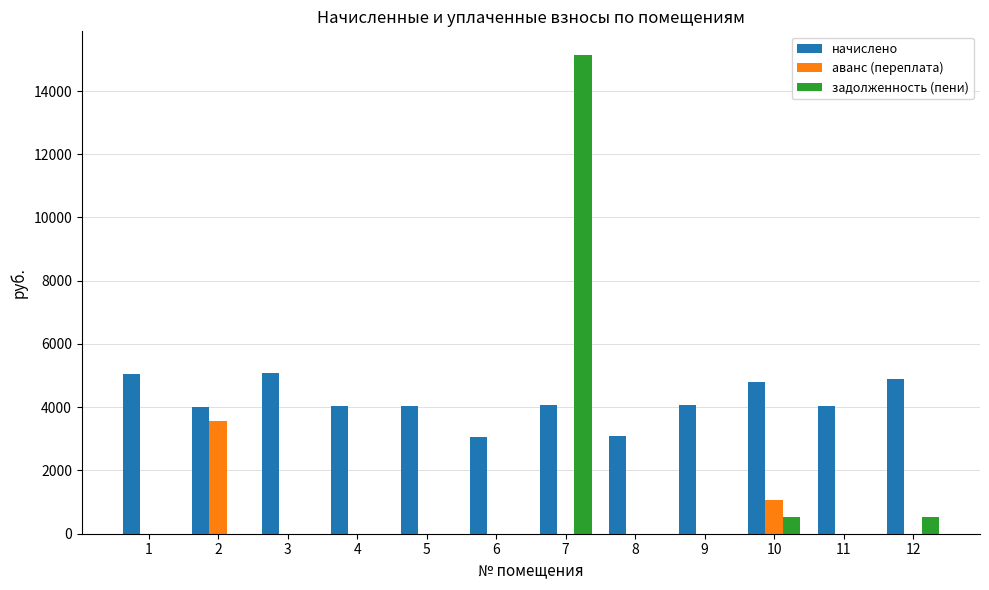

What is the sum of the задолженность (пени) values at 10 and 2?

531.5